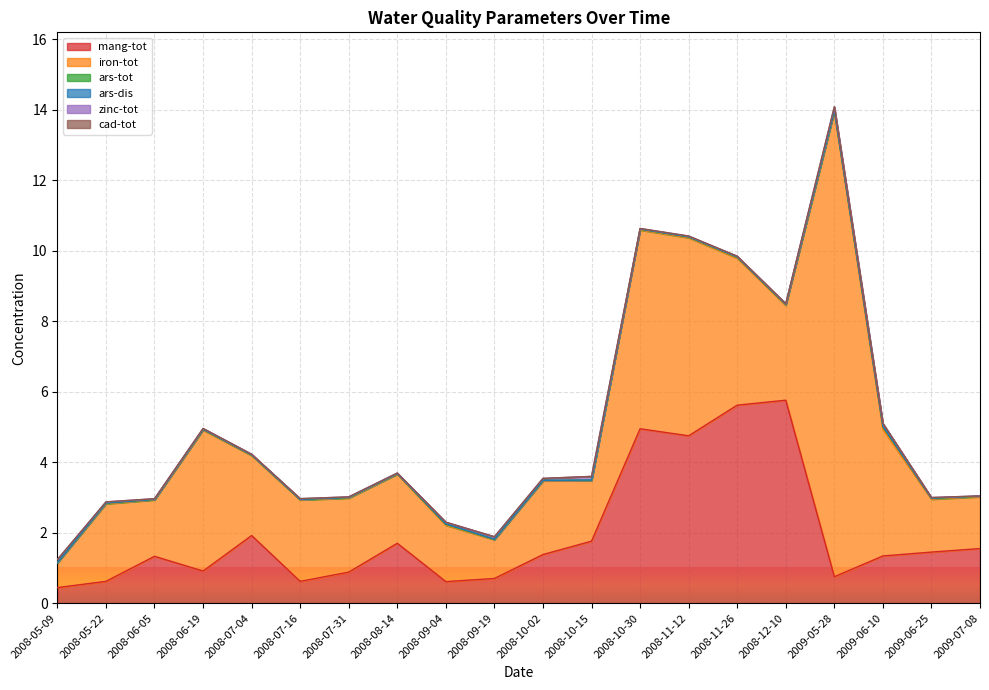

What is the value of the mang-tot point at the 16th from the left?

5.8